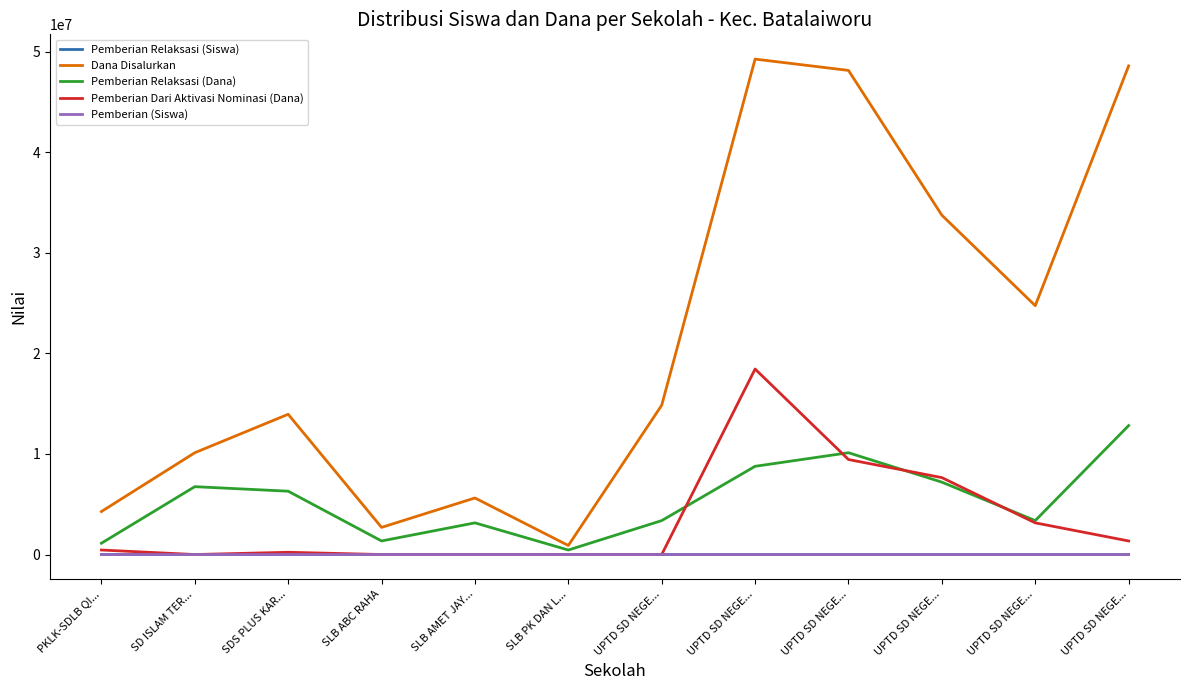

At UPTD SD NEGE..., list the series in order from largest to smallest.

Dana Disalurkan, Pemberian Relaksasi (Dana), Pemberian (Siswa), Pemberian Relaksasi (Siswa), Pemberian Dari Aktivasi Nominasi (Dana)